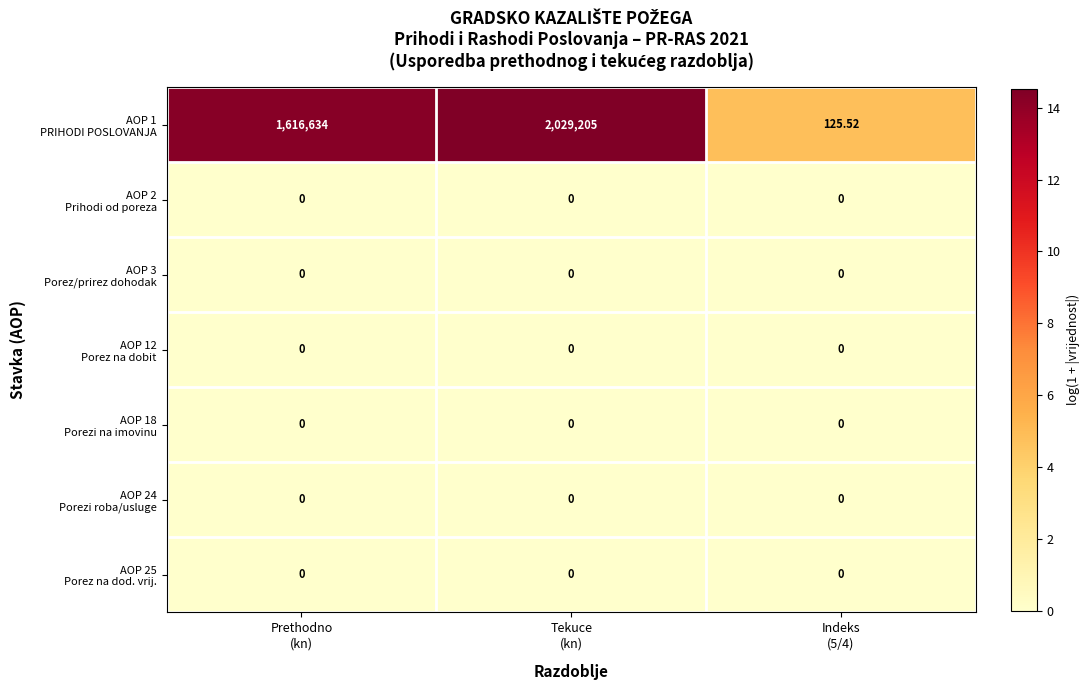

What is the difference between the highest and lowest values at Tekuce
(kn)?

2029205.0